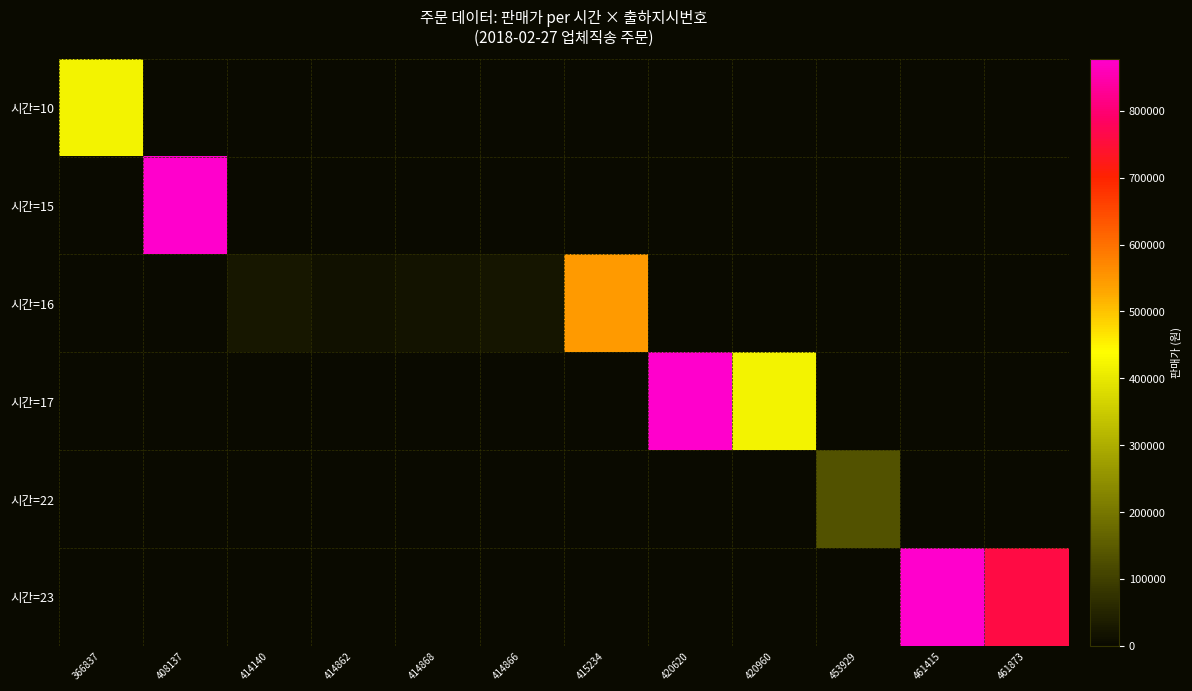

How many series are shown in this chart?

6